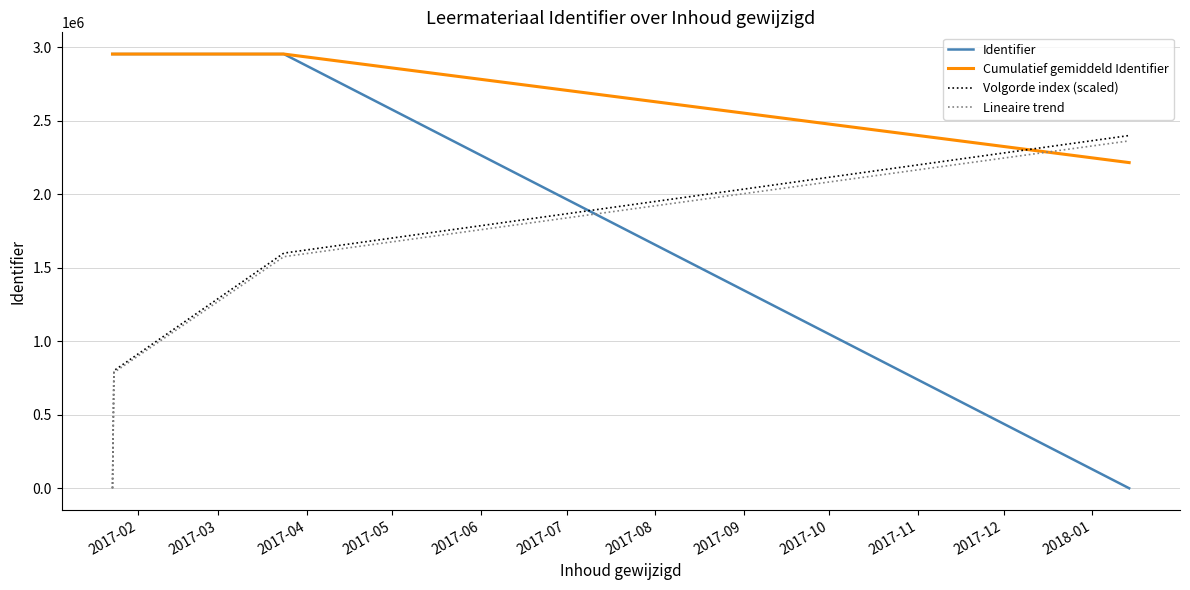

Which series has the largest range (max minus min)?

Identifier